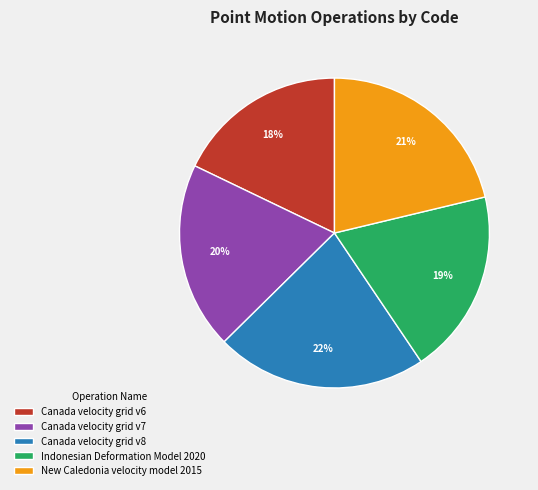

Is the sum of Canada velocity grid v6 and Indonesian Deformation Model 2020 greater than half?

No